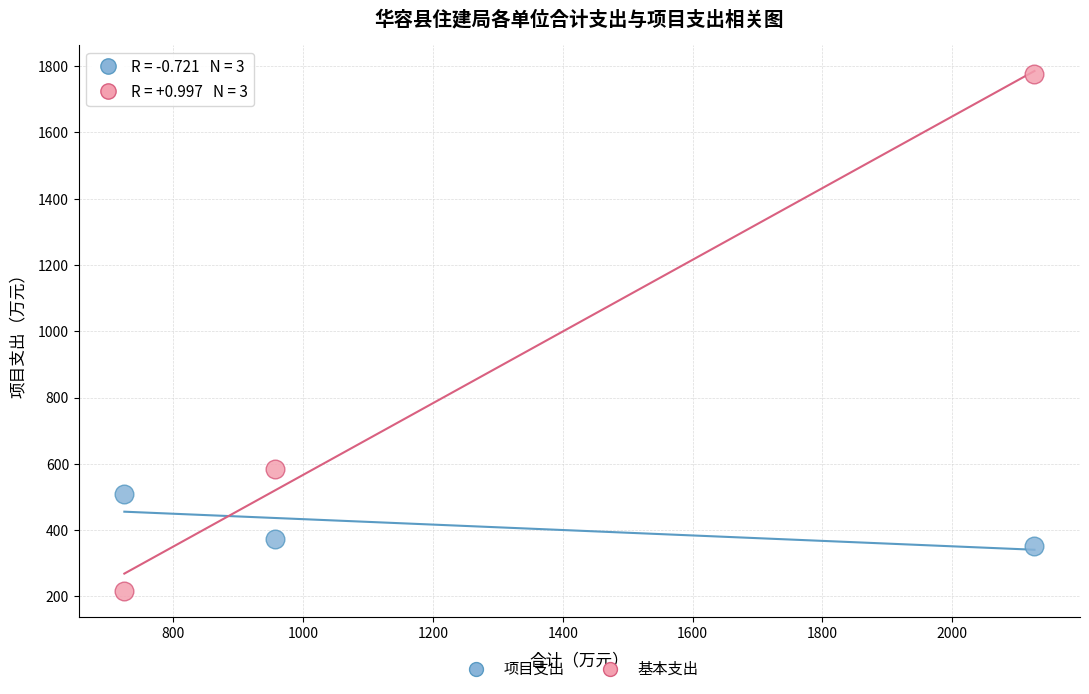

Which series reaches the maximum Y coordinate?

基本支出